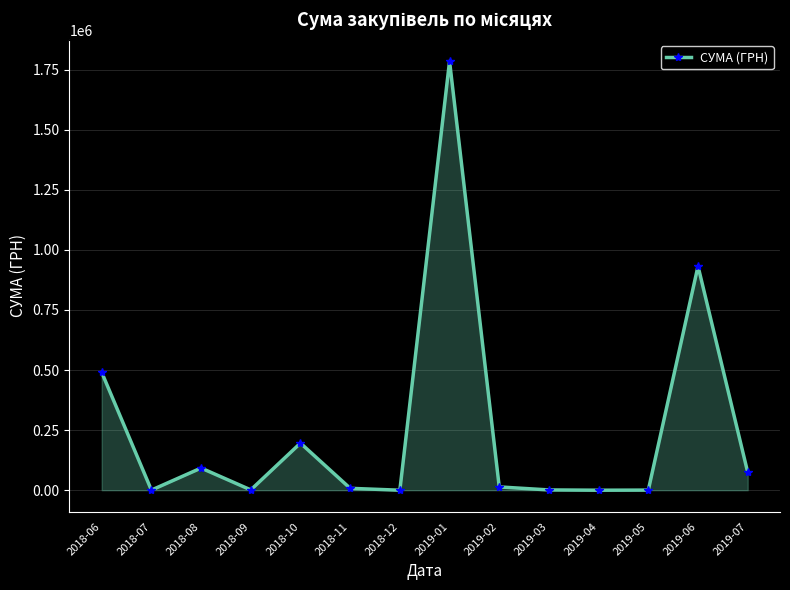

How many distinct data groups are displayed?

1